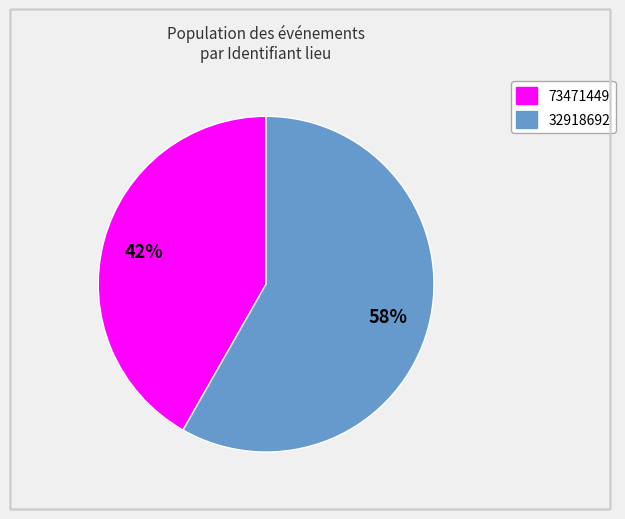

Combined, do 32918692 and 73471449 account for over 50%?

Yes